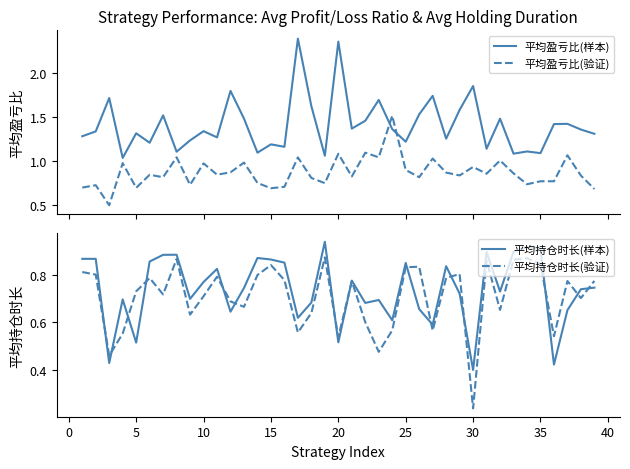

True or false: 平均持仓时长(样本) has a value of 0.4 at 30.

True